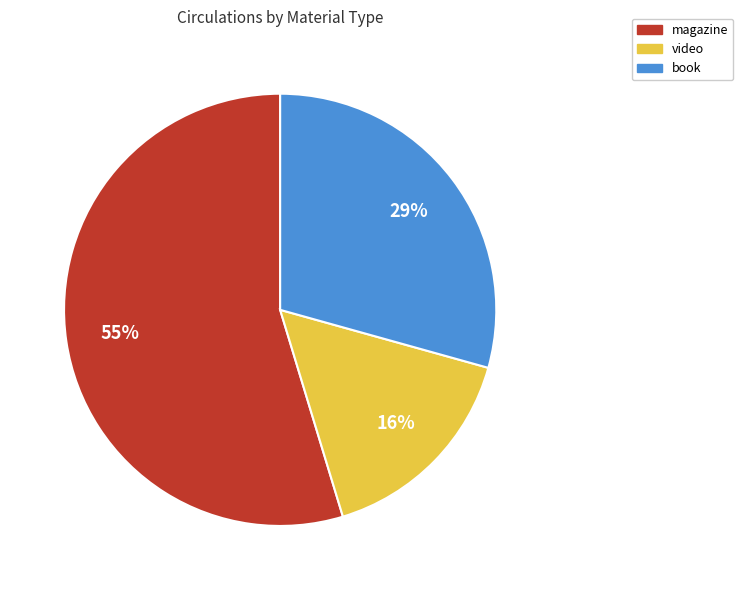

Is there any slice that represents more than half of the pie?

Yes